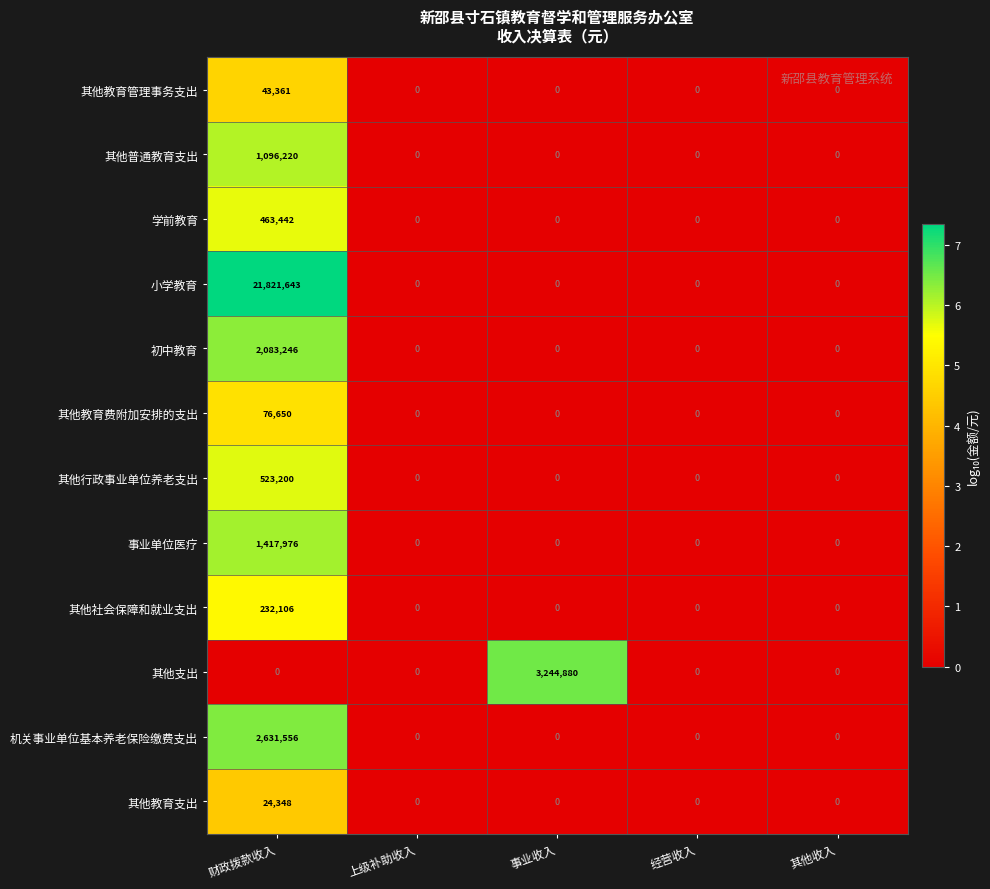

The value of 小学教育 at 上级补助收入 is 0. True or false?

True